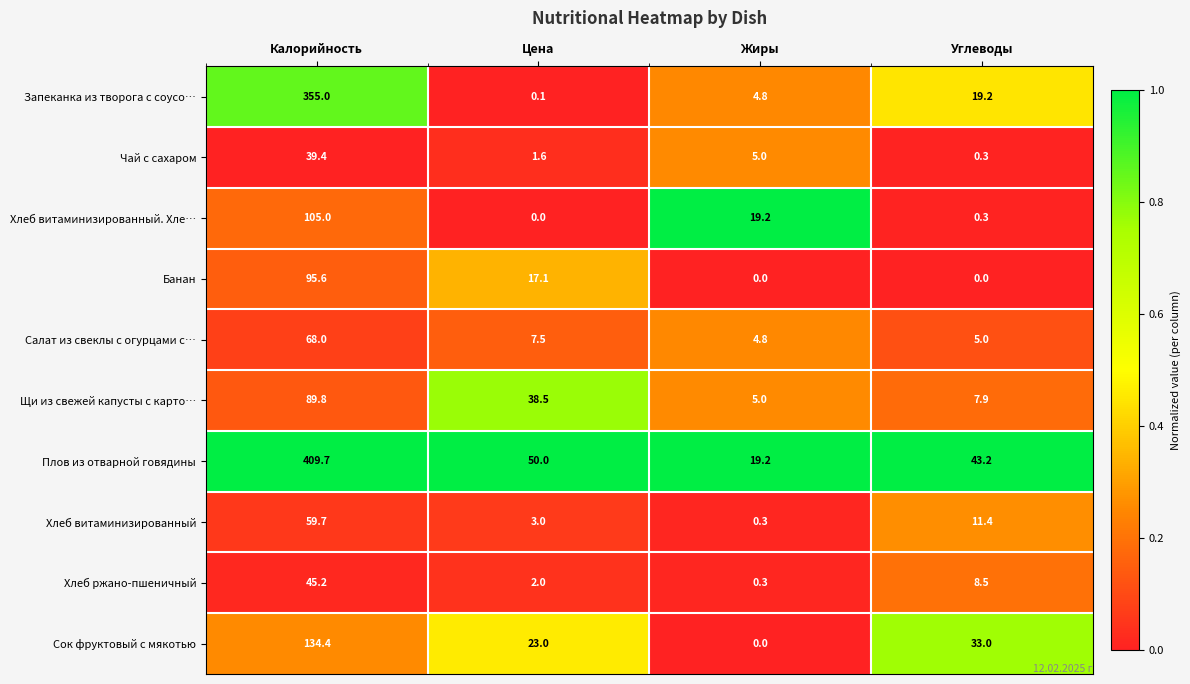

At which category is the sum across all series the highest?

Калорийность